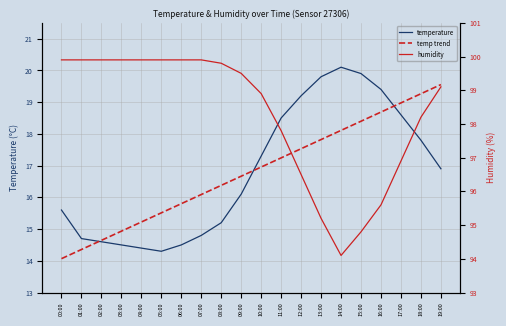

At which label is humidity closest to 97?

17:00